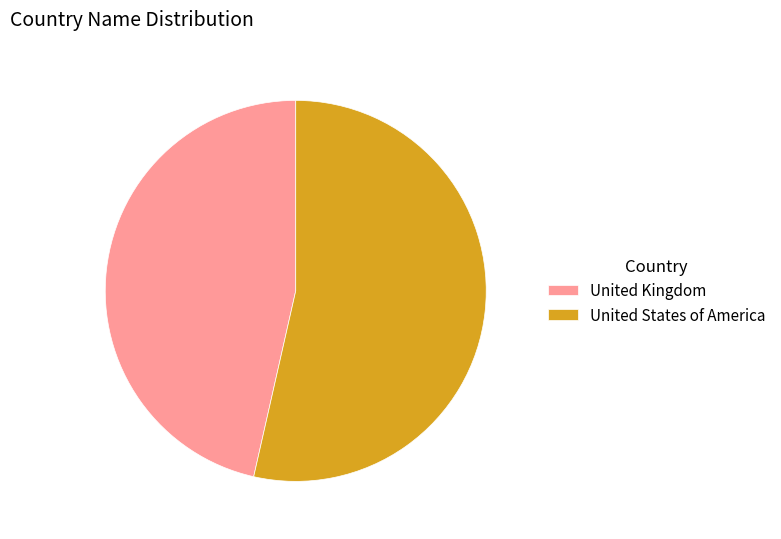

How many segments does this pie chart have?

2